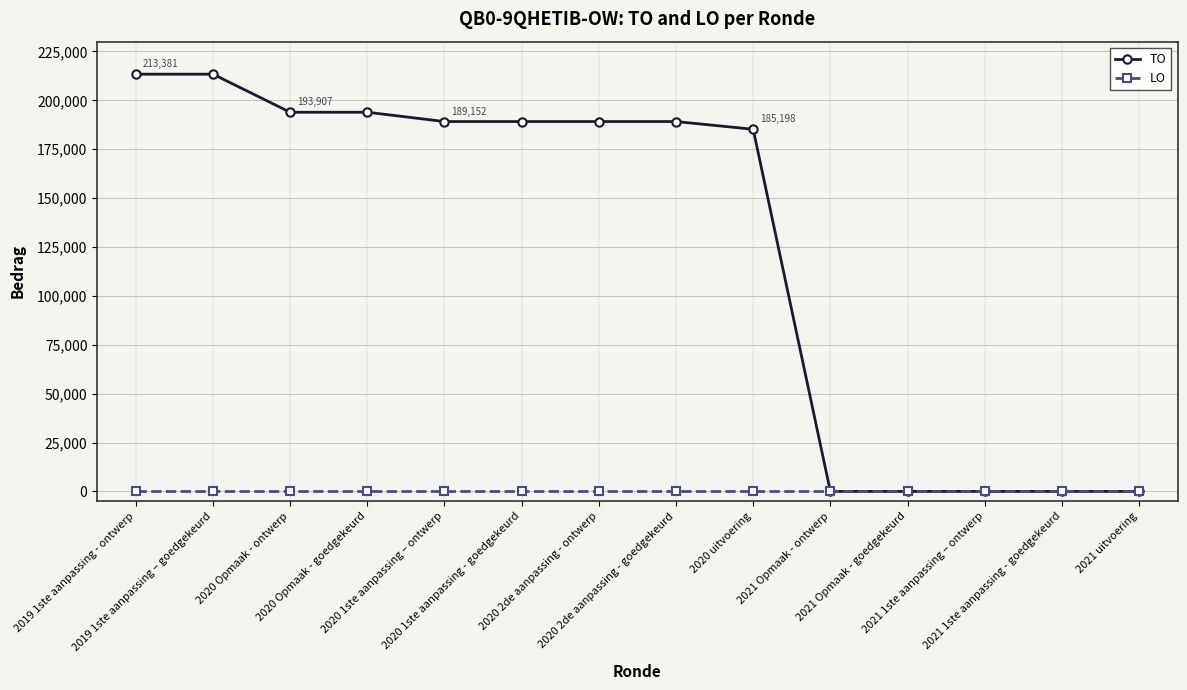

Which series has the widest spread of values?

TO